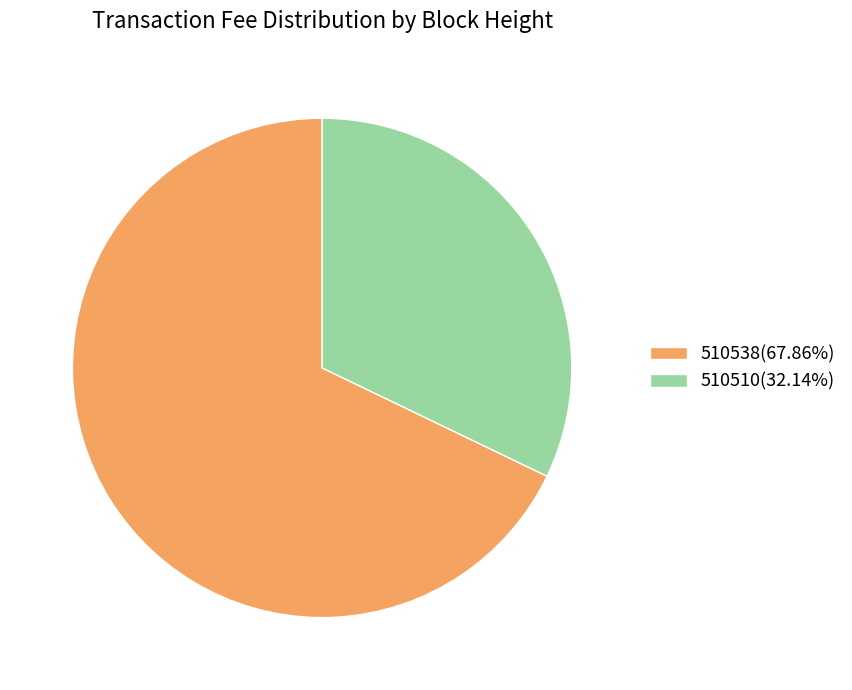

Do 510538 and 510510 together represent more than half of the pie?

Yes